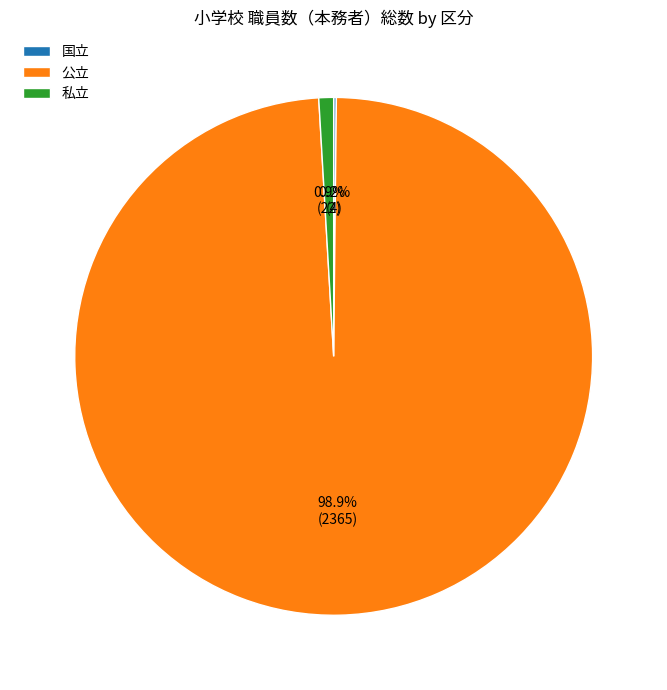

Which slice represents more than half of the pie?

公立